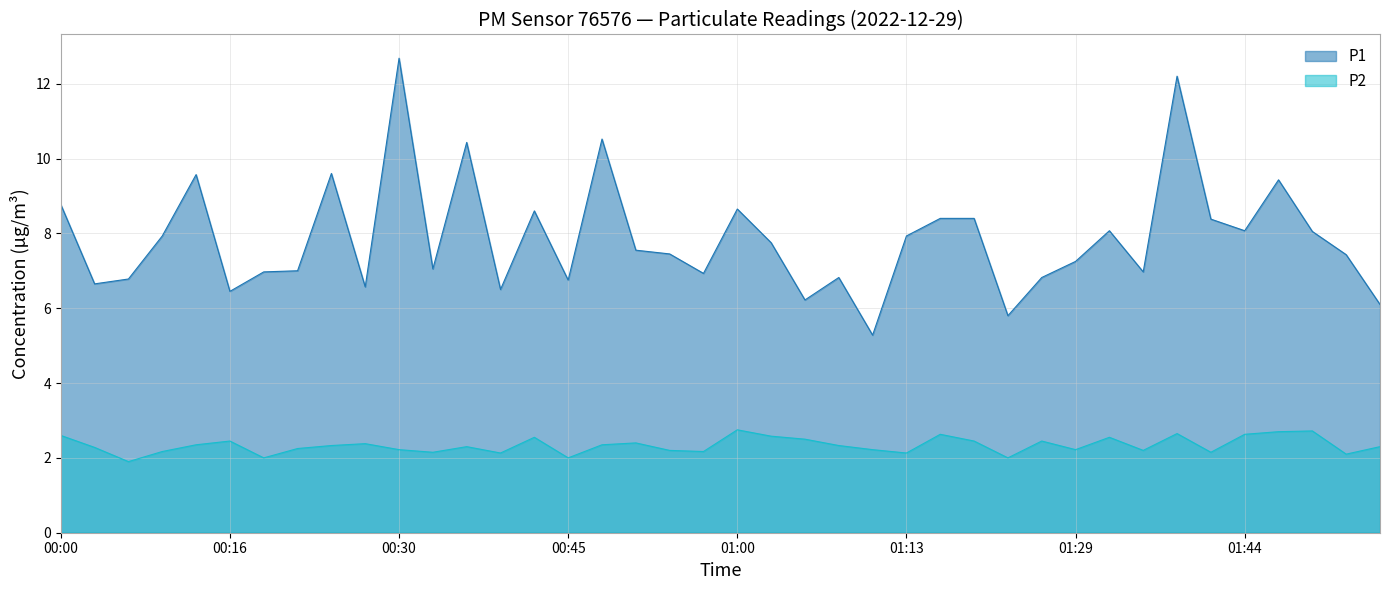

What are all the series names shown in the legend?

P1, P2